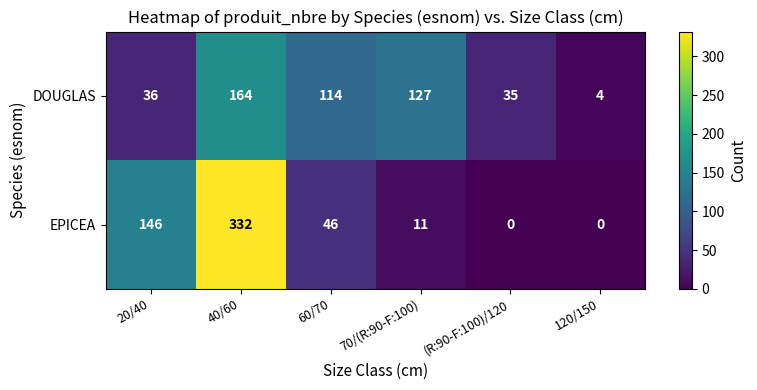

What is the greatest value displayed?

332